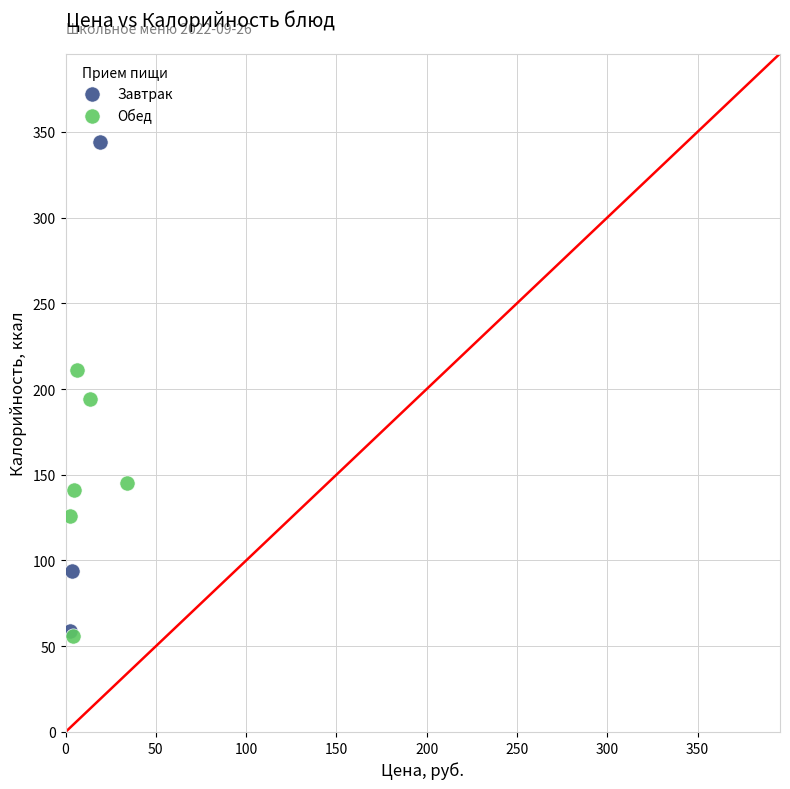

Which series reaches the maximum Y coordinate?

Завтрак